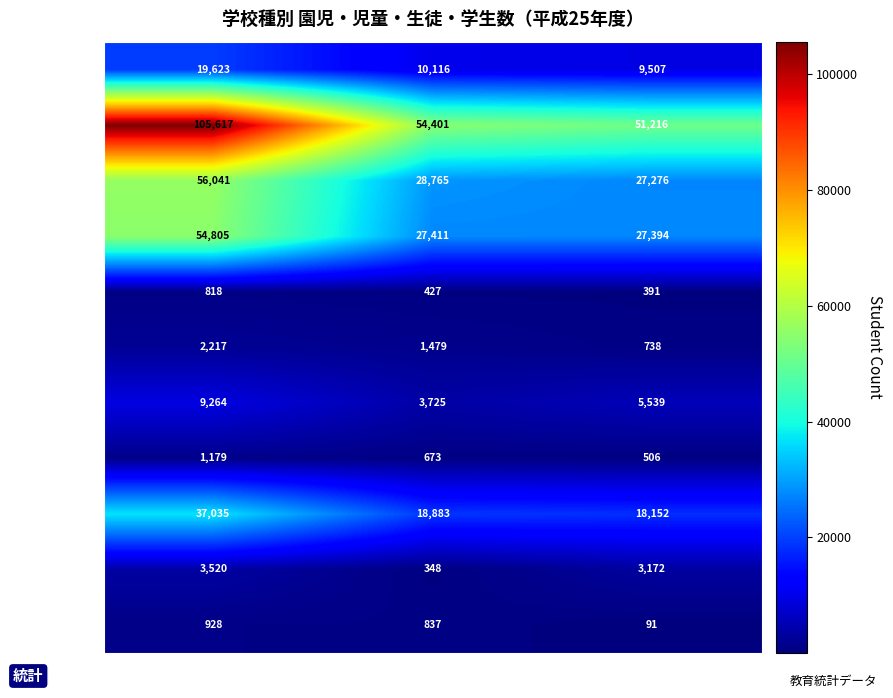

Between 男 and 女, which series saw the biggest shift?

小学校